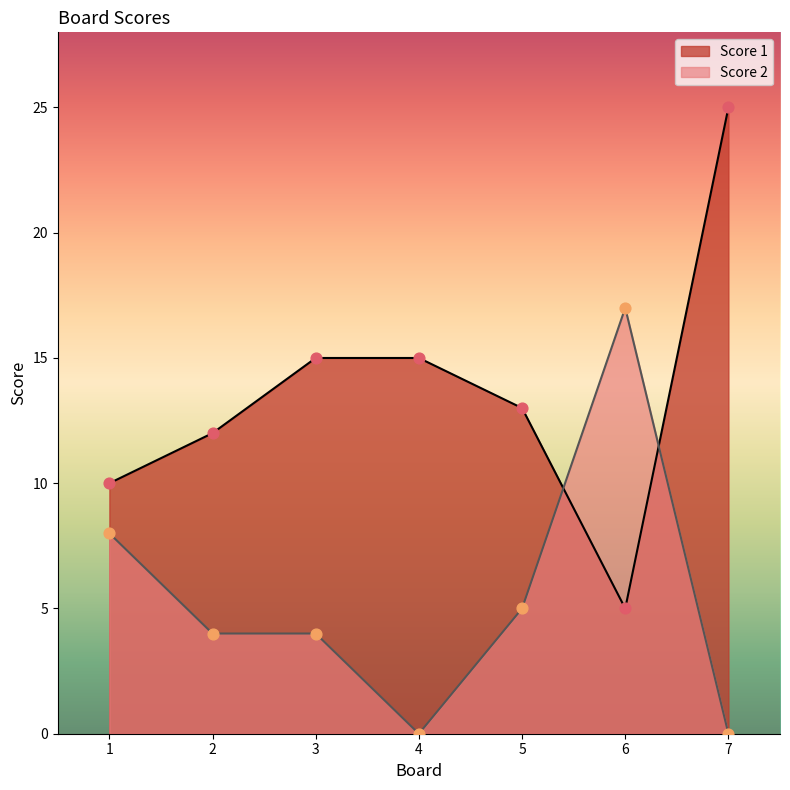

At how many categories does at least one series exceed 18?

1